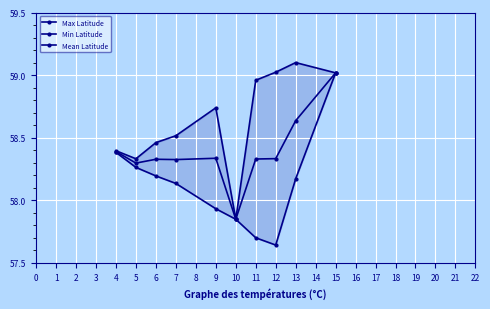

Count the number of data series in this chart.

3